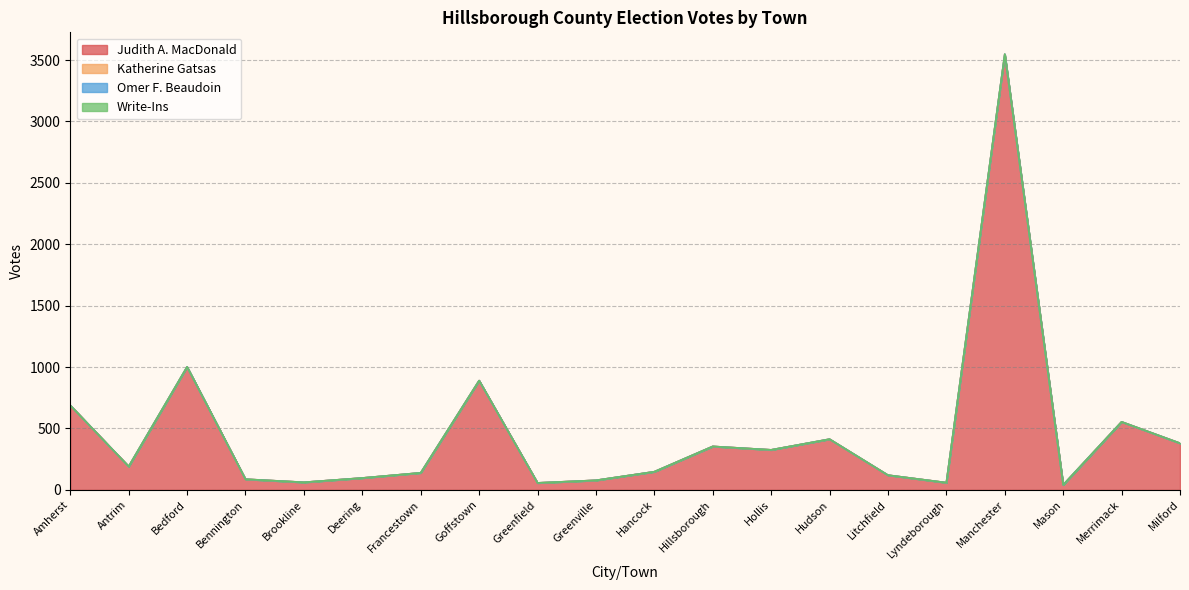

What is the spread (max minus min) of values at Milford?

380